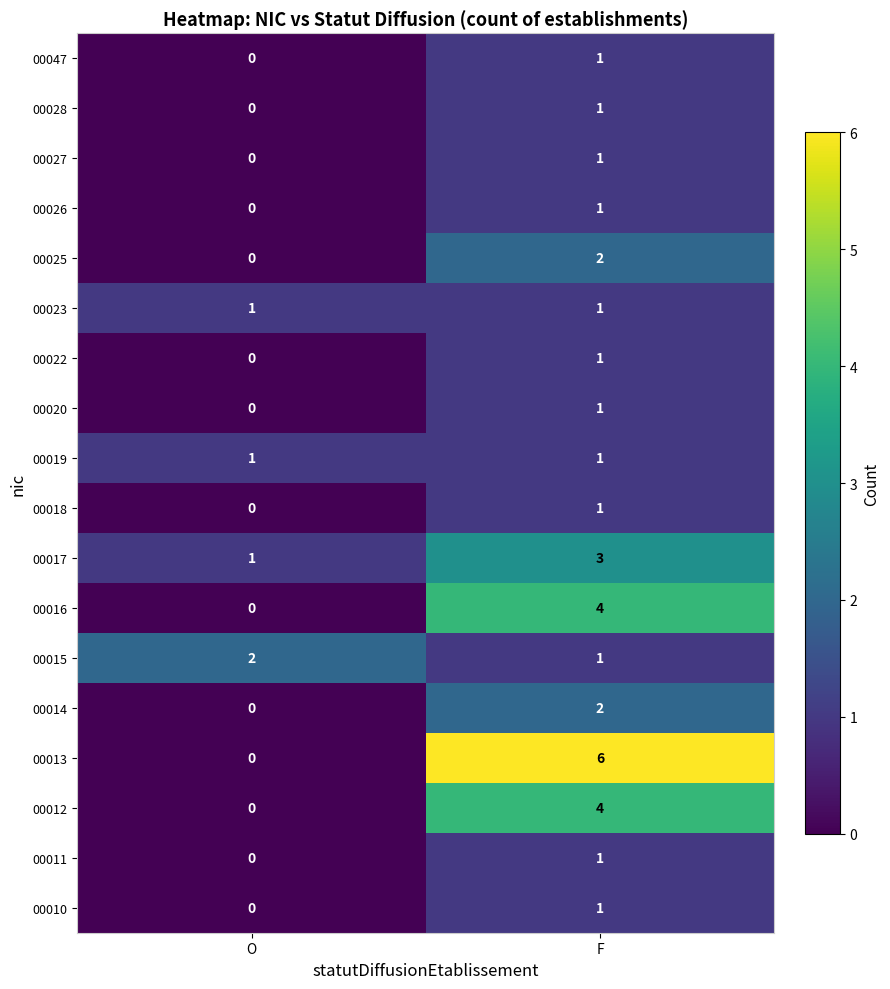

The value of 00025 at O is 0. True or false?

True